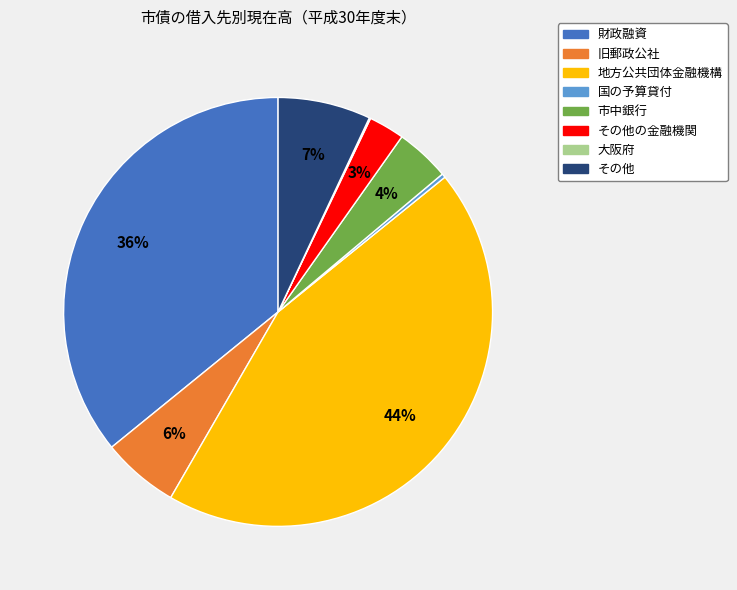

Does any single category account for the majority?

No